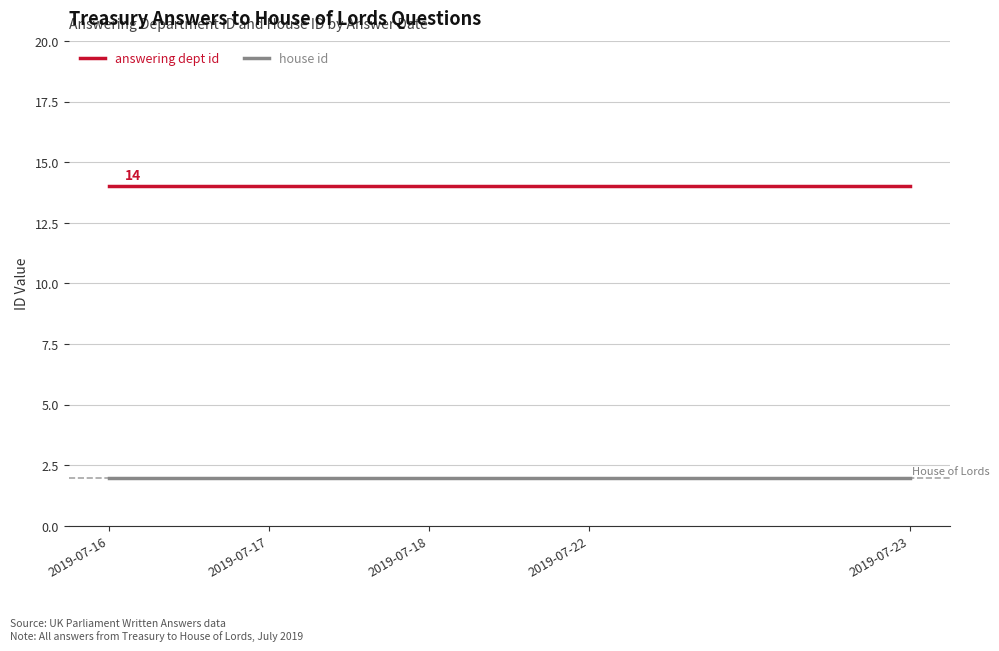

What is the maximum value for answering dept id?

14